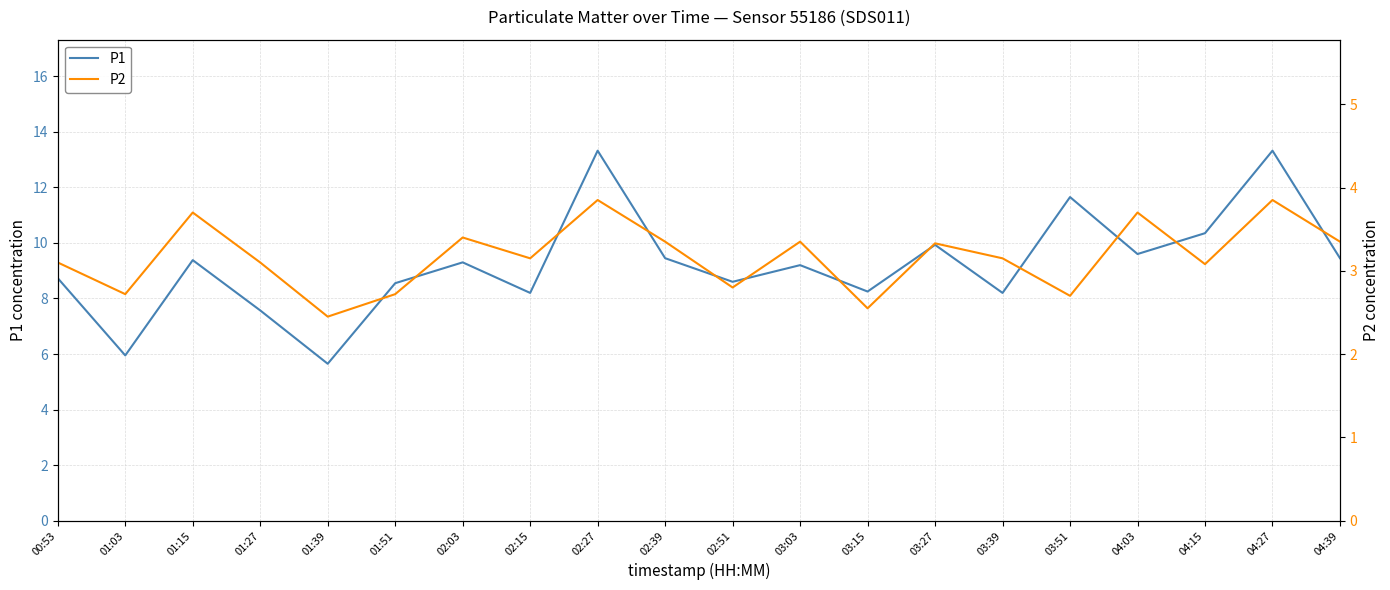

True or false: P2 has more than 0 points higher than both neighbors.

True